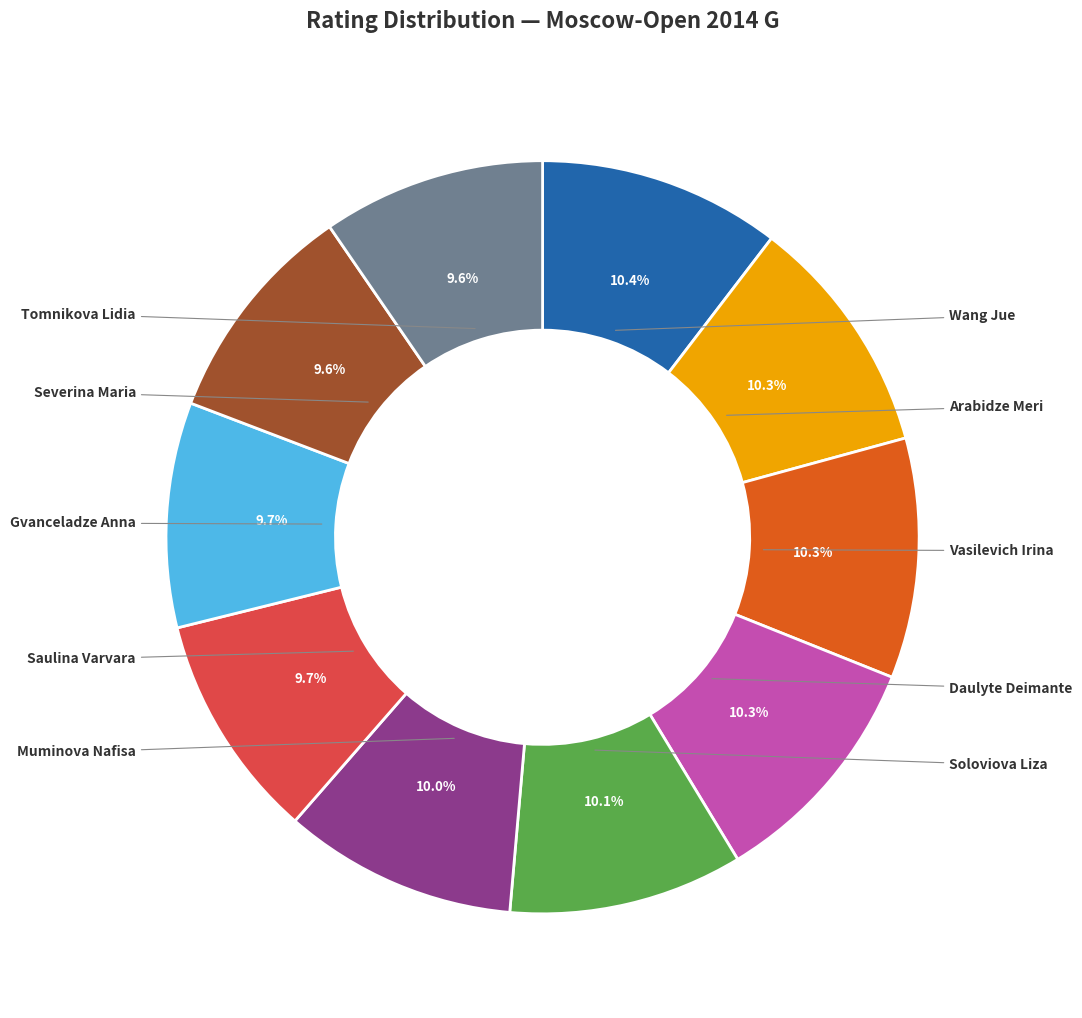

Is there any slice that represents more than half of the pie?

No